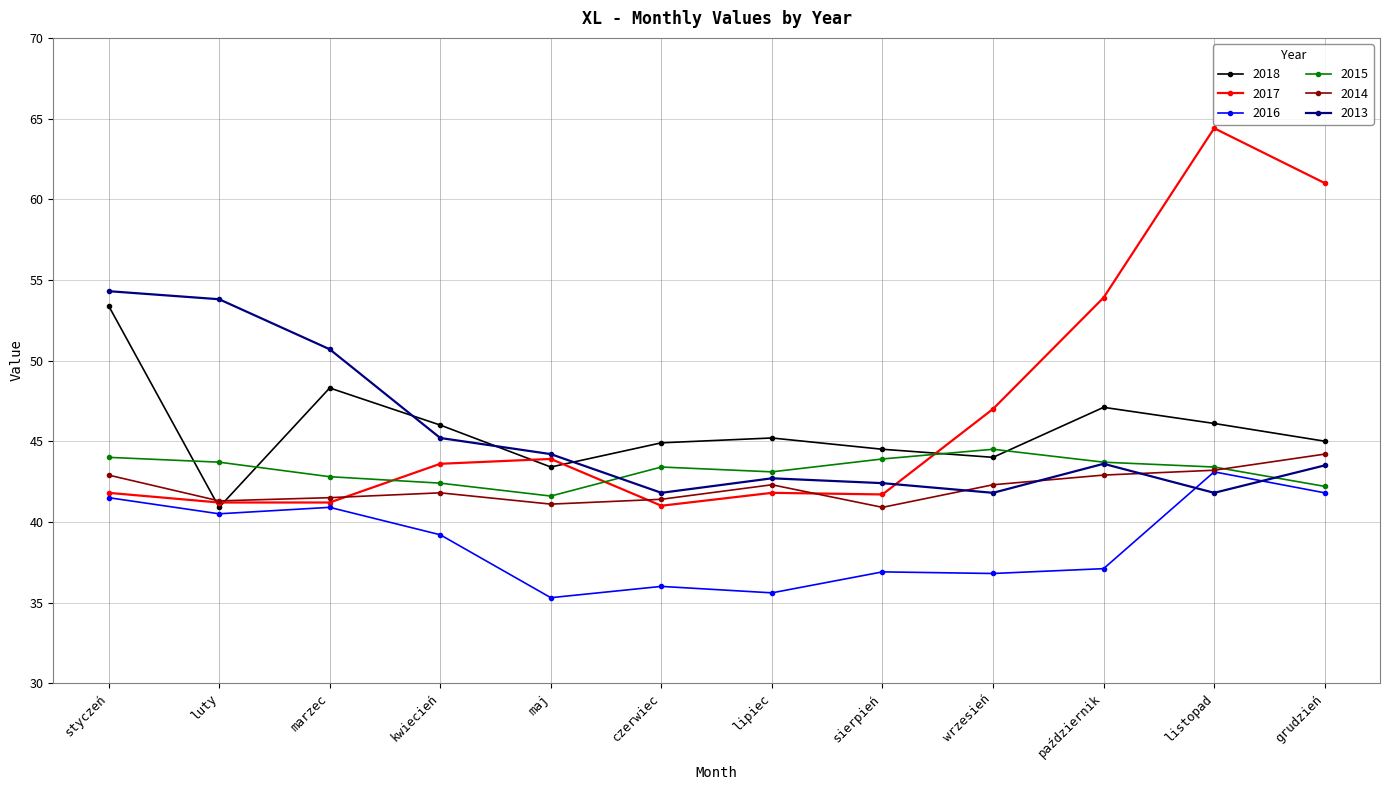

True or false: 2015 has more than 0 points higher than both neighbors.

True